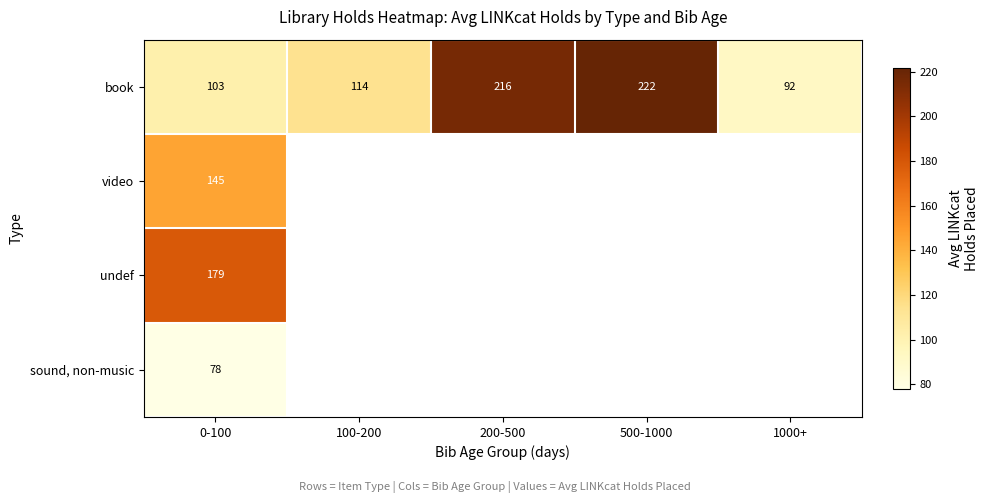

What is the total value across all series at 0-100?

505.0